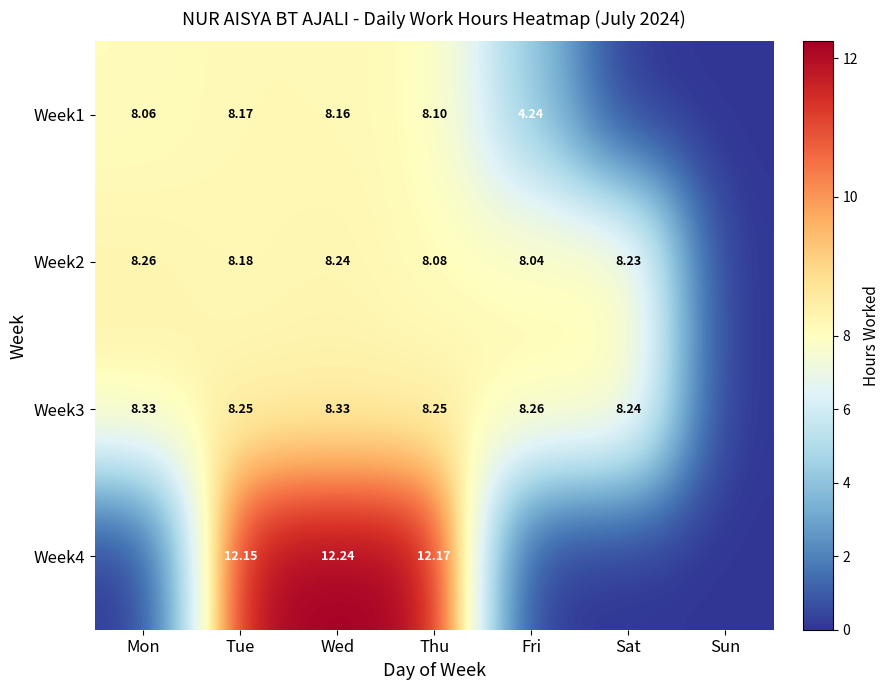

At how many categories does at least one series exceed 9?

3